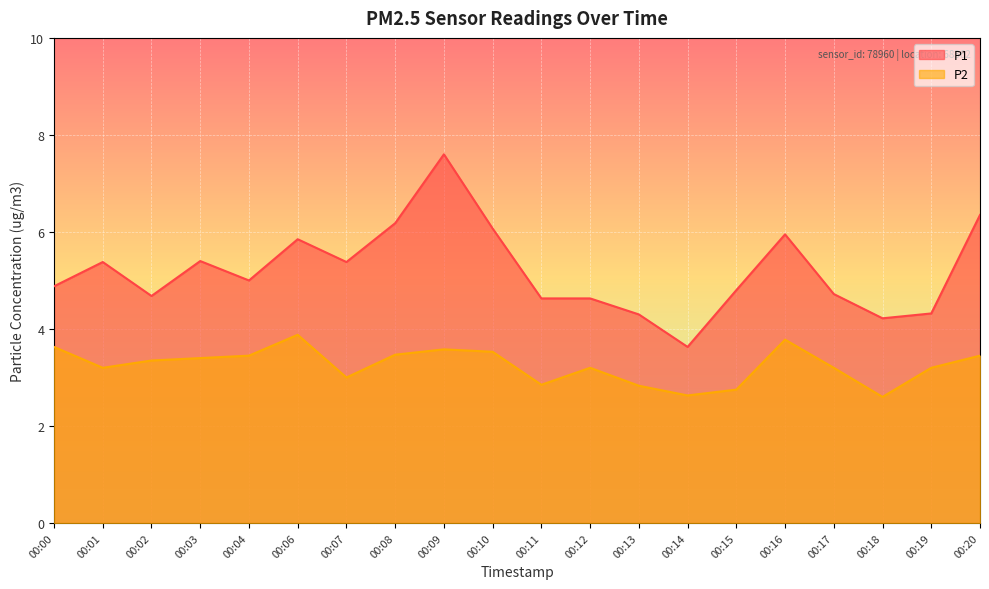

Between 00:03 and 00:13, which is larger?

00:03